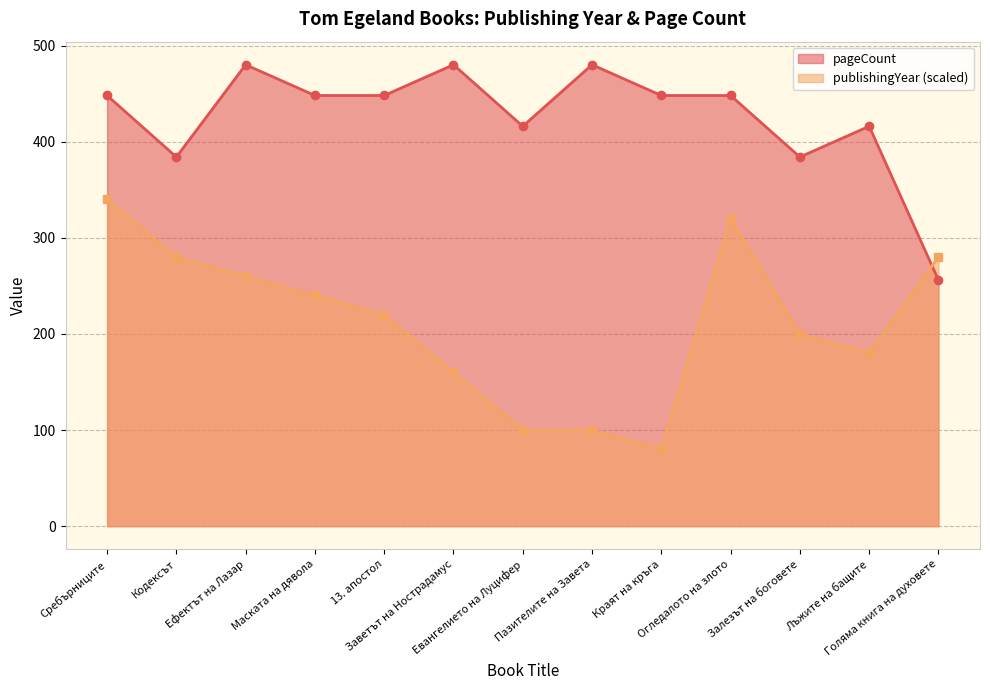

At how many categories does at least one series exceed 176?

13